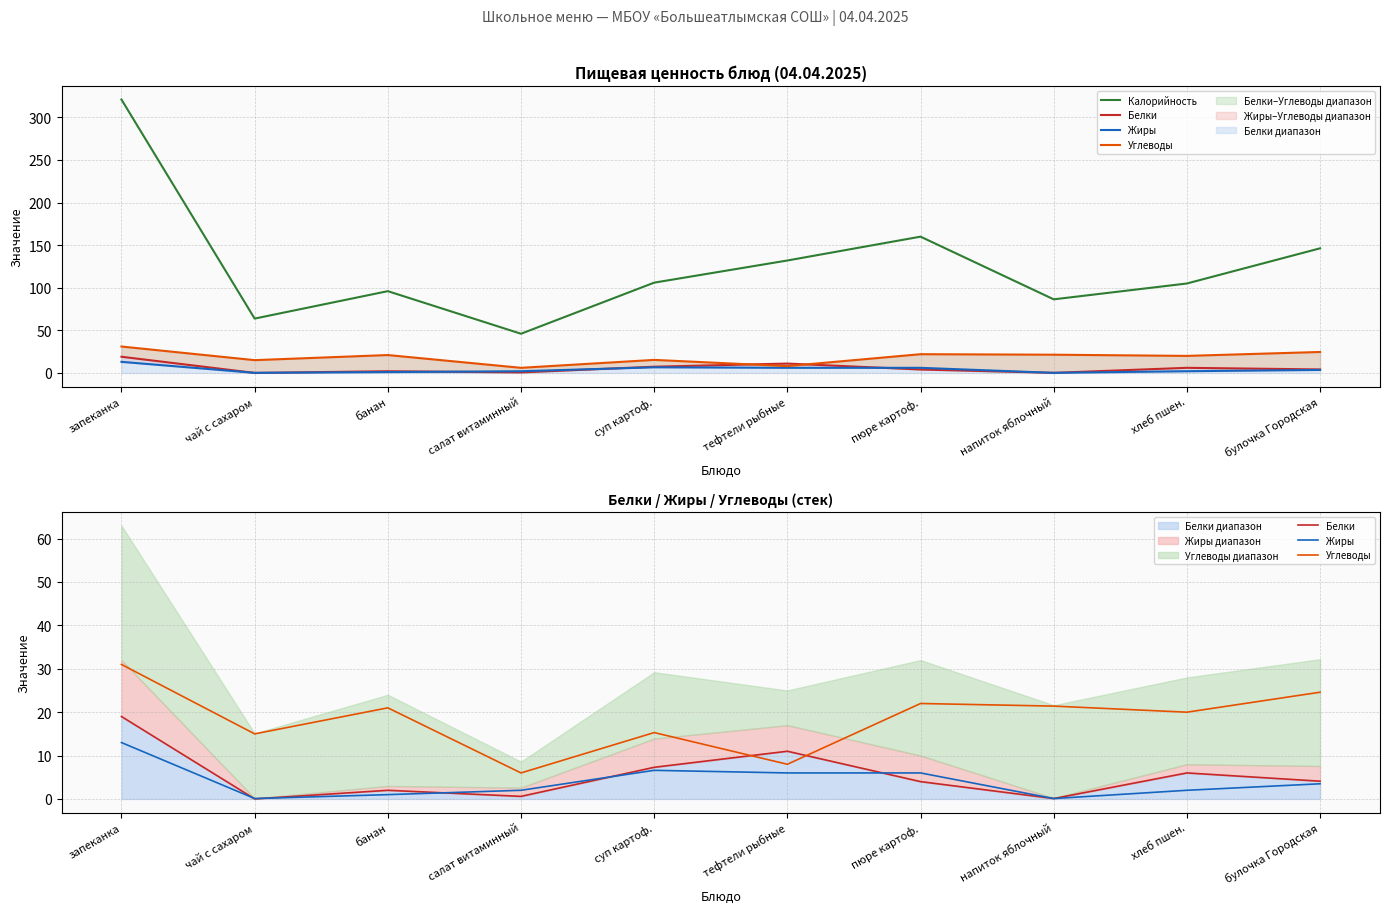

Which category has the lowest value in the Белки series?

чай с сахаром